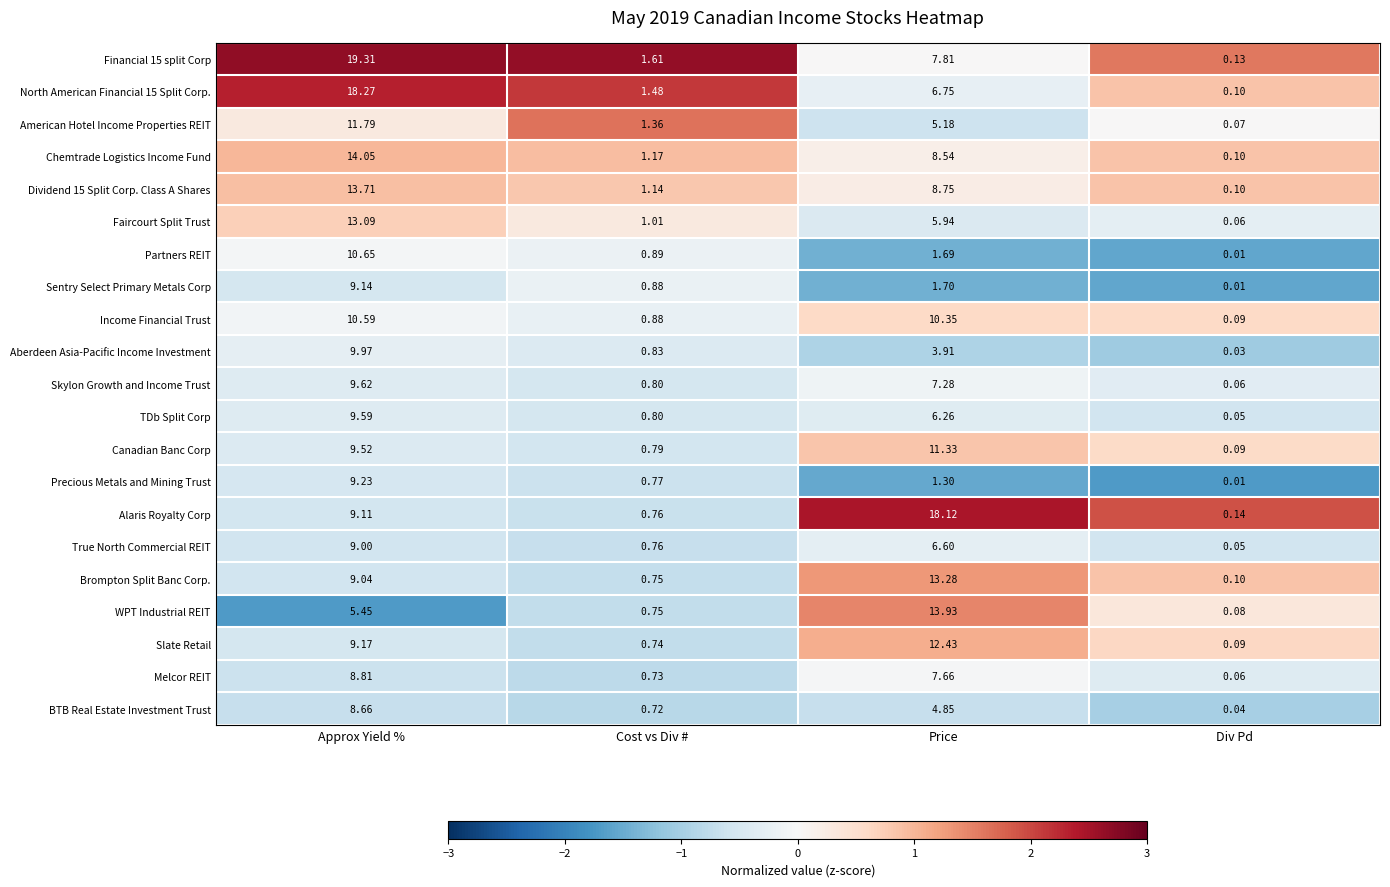

At which label does Canadian Banc Corp reach its peak?

Price